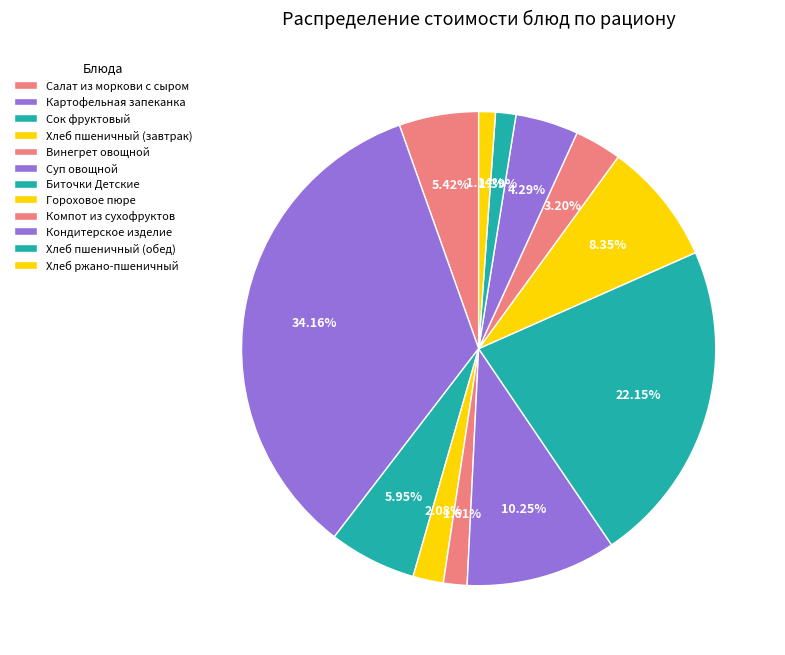

Rank the categories by value from lowest to highest.

Хлеб ржано-пшеничный, Хлеб пшеничный (обед), Винегрет овощной, Хлеб пшеничный (завтрак), Компот из сухофруктов, Кондитерское изделие, Салат из моркови с сыром, Сок фруктовый, Гороховое пюре, Суп овощной, Биточки Детские, Картофельная запеканка